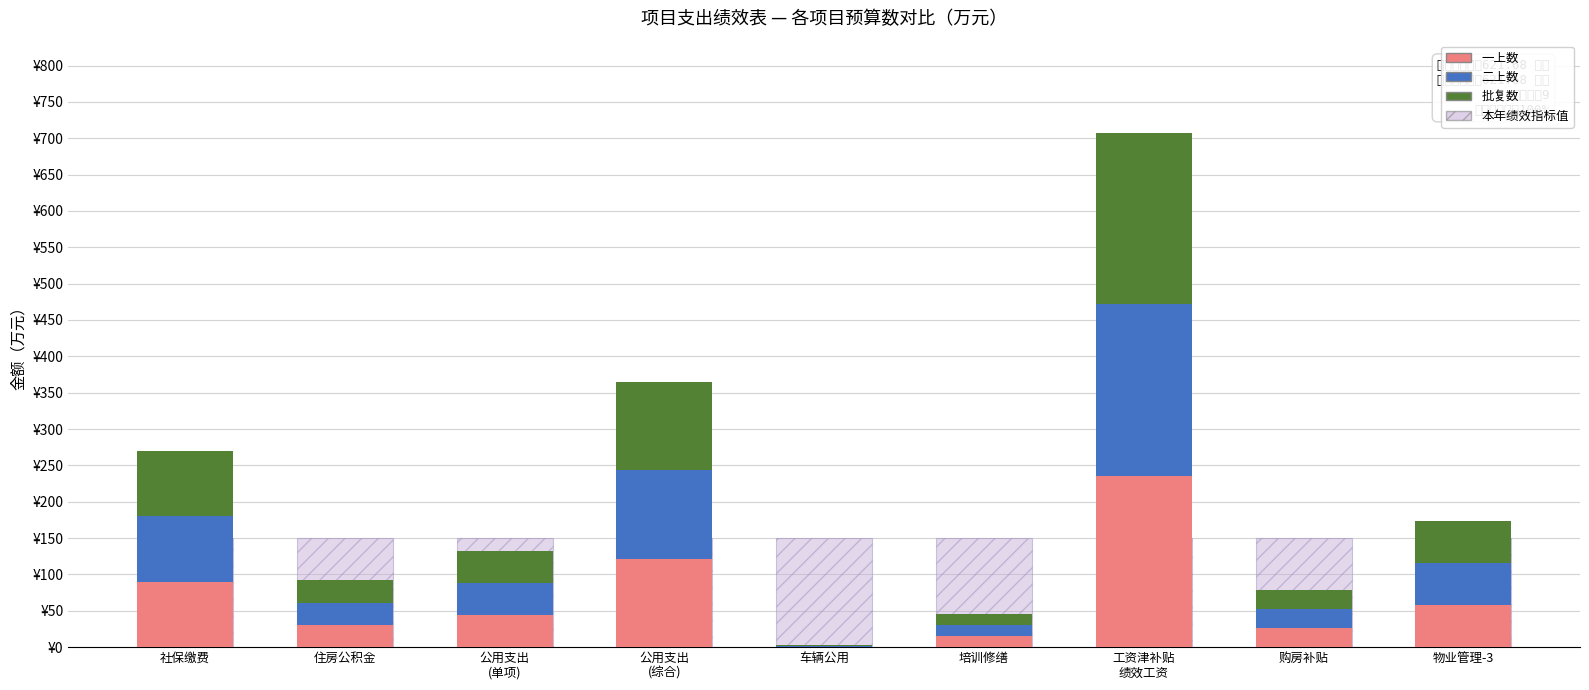

Is the value of 二上数 at 工资津补贴
绩效工资 greater than the value of 一上数 at 工资津补贴
绩效工资?

No